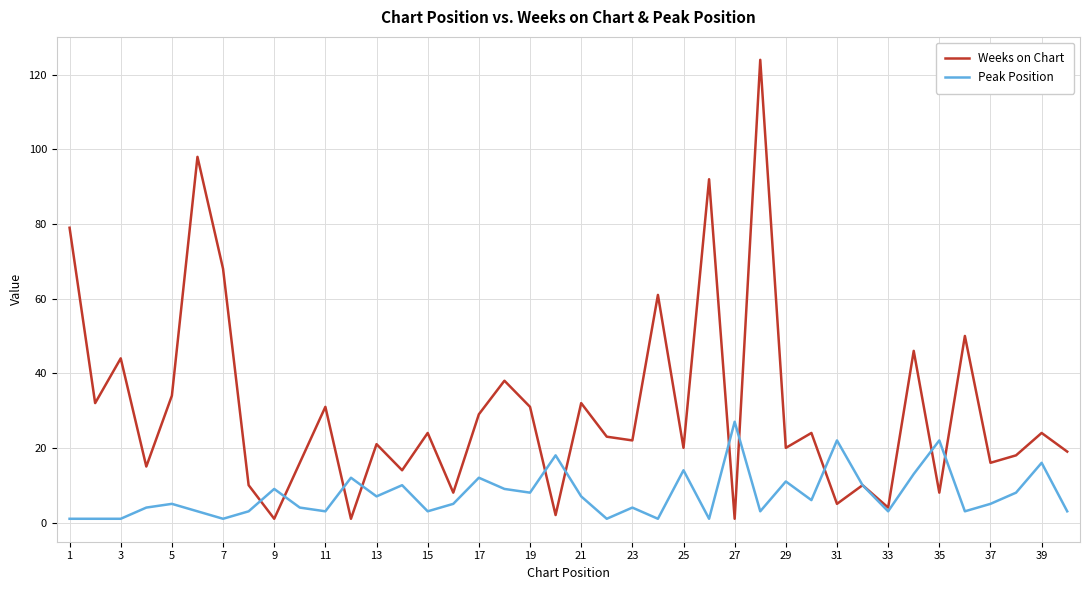

List the series in order of their overall mean, lowest first.

Peak Position, Weeks on Chart